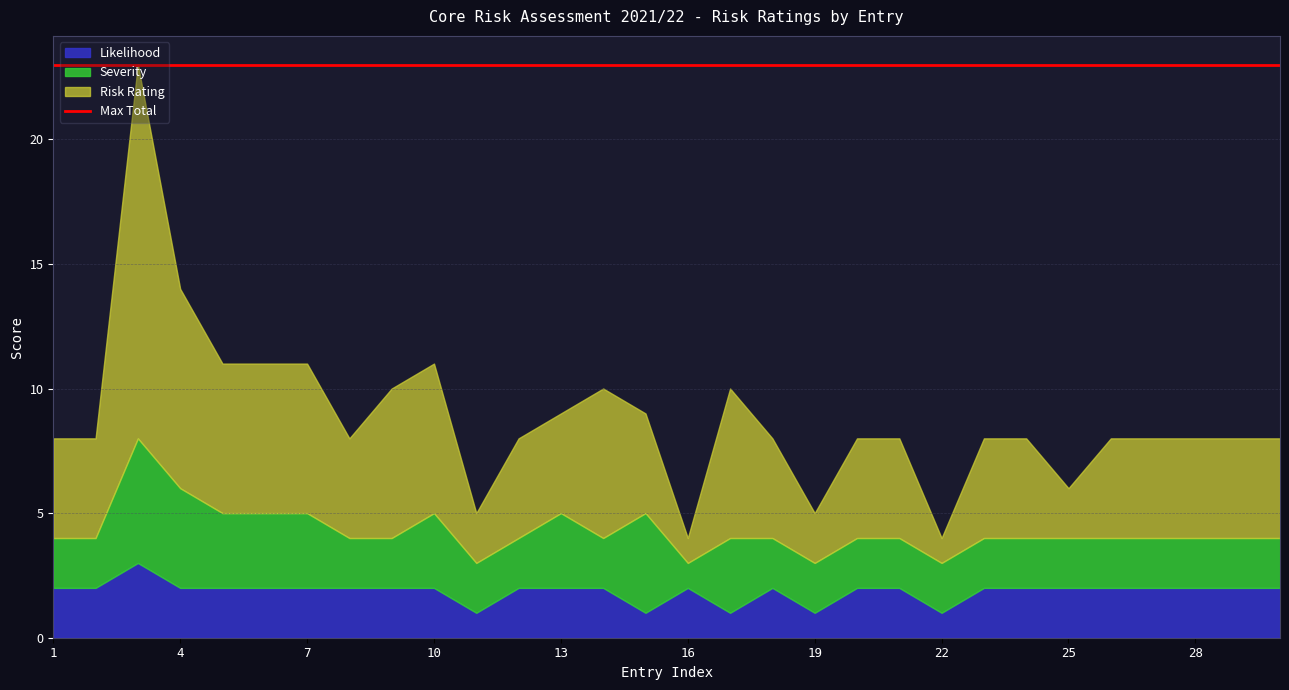

Is the value of Likelihood at 22 greater than the value of Risk Rating at 9?

No